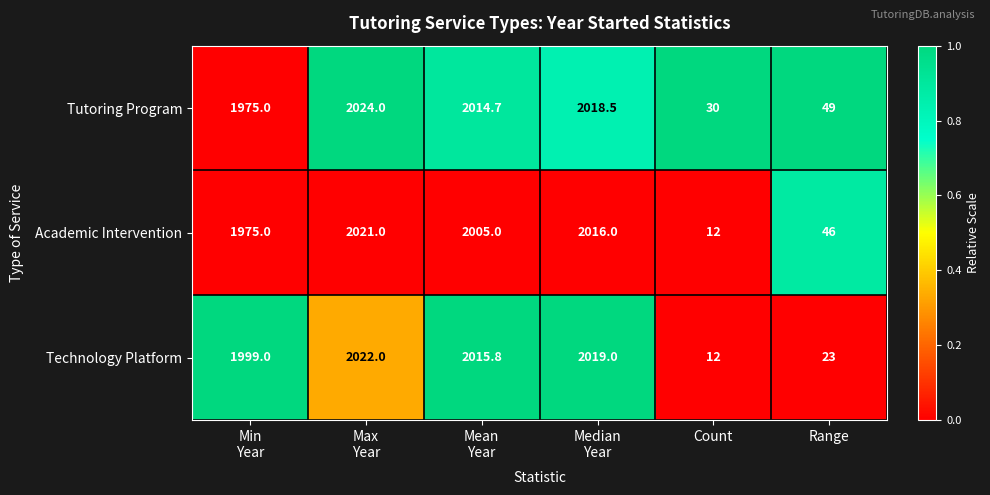

Count the number of data series in this chart.

3